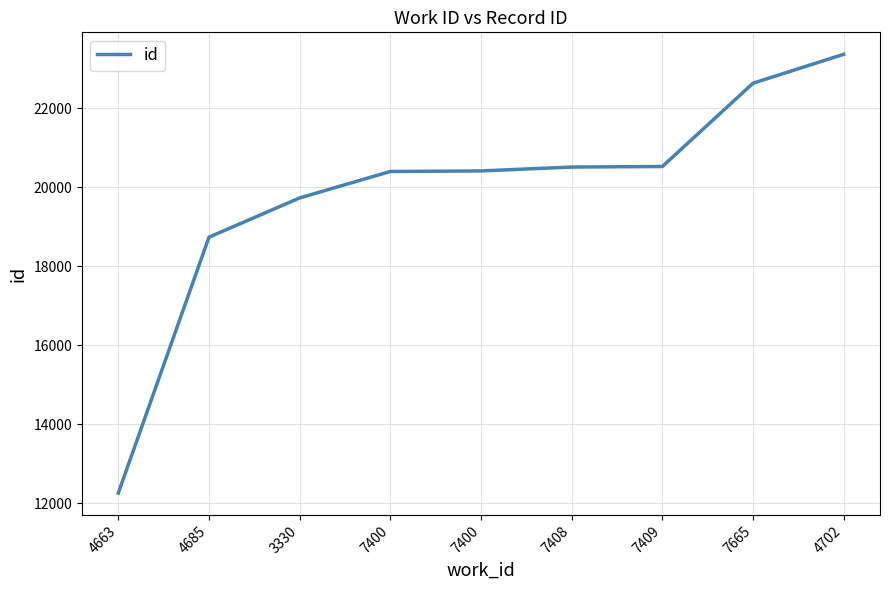

What is the difference between the maximum and minimum values?

11111